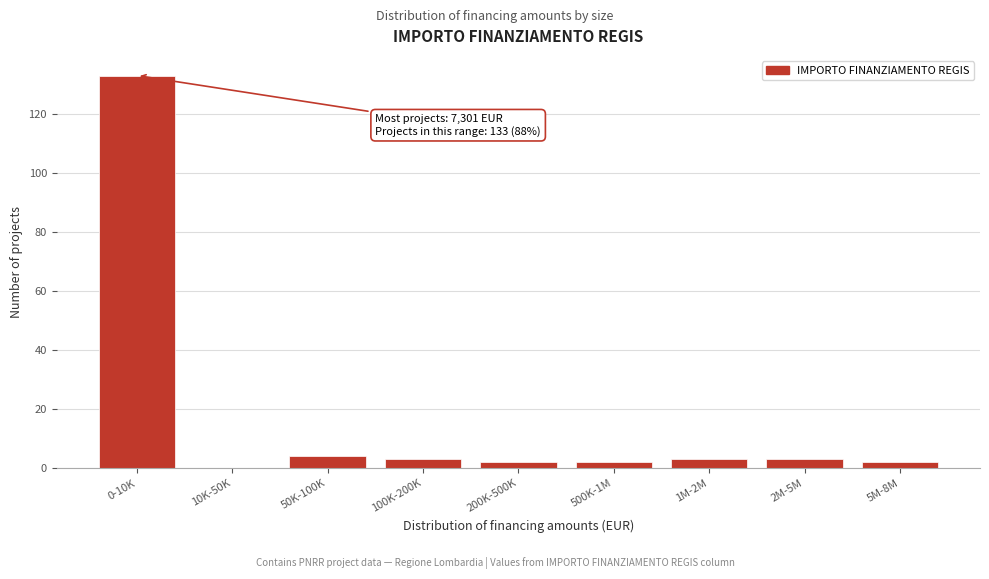

Reading left to right, extract all data points from this chart.

0-10K=133	10K-50K=0	50K-100K=4	100K-200K=3	200K-500K=2	500K-1M=2	1M-2M=3	2M-5M=3	5M-8M=2